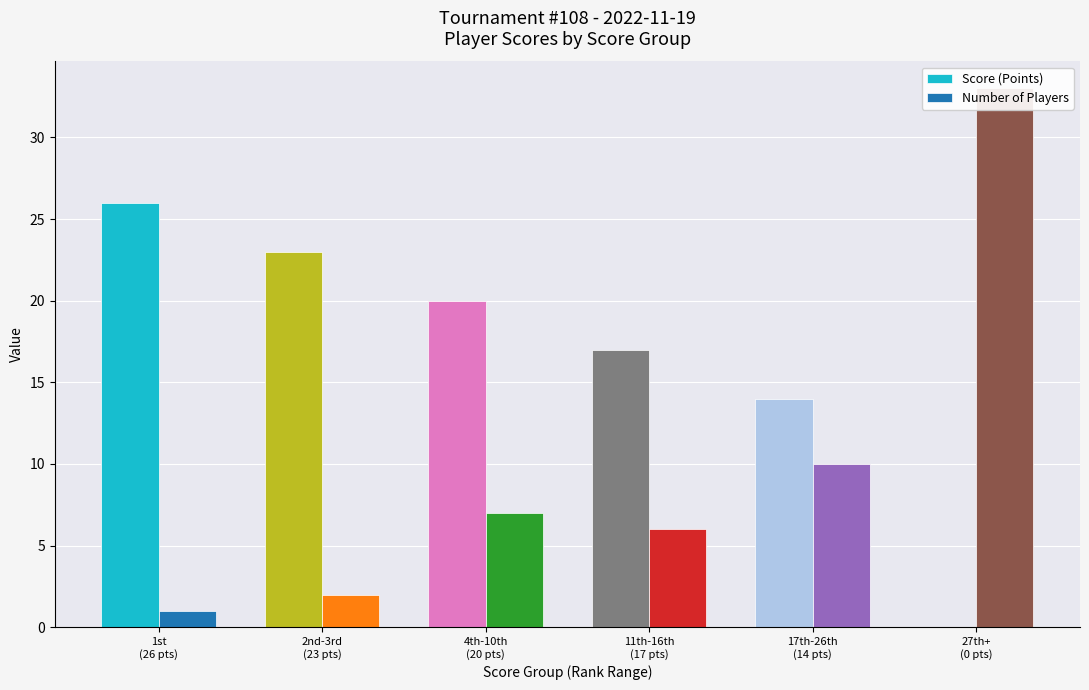

At which category is the sum across all series the highest?

27th+
(0 pts)